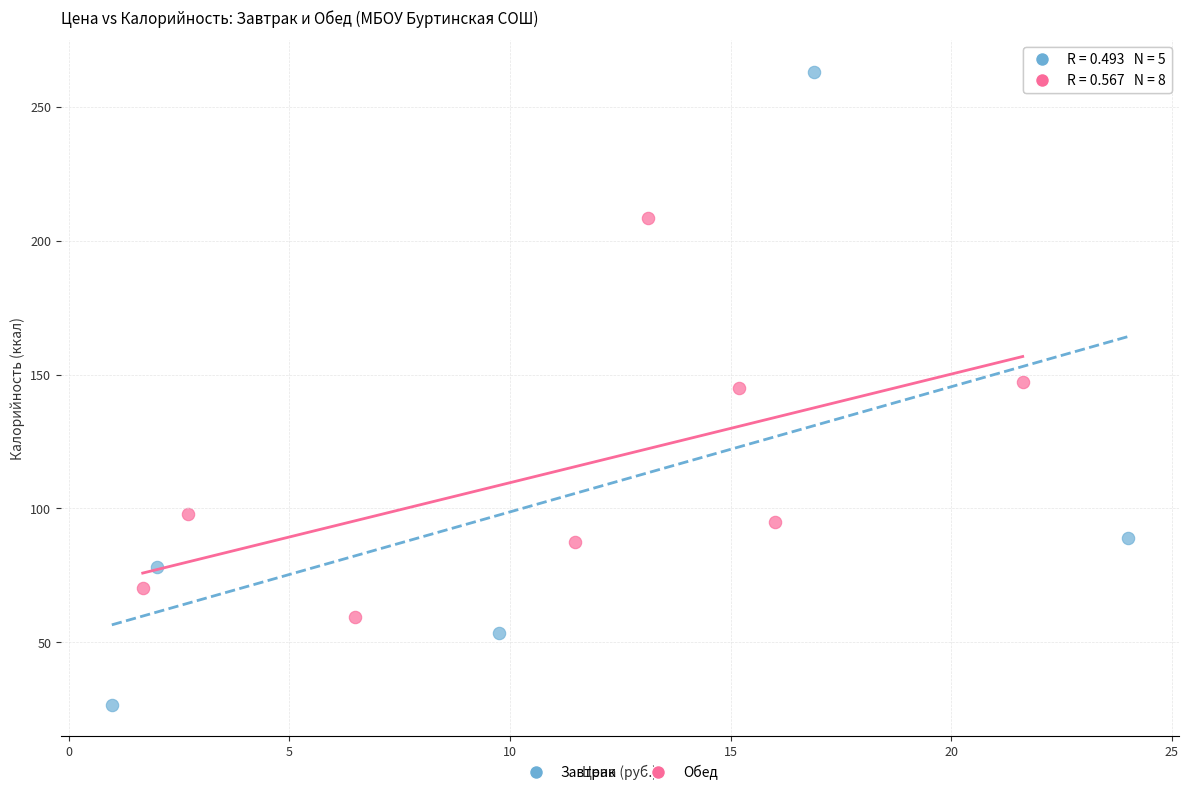

Which series contains the highest Y value?

Завтрак